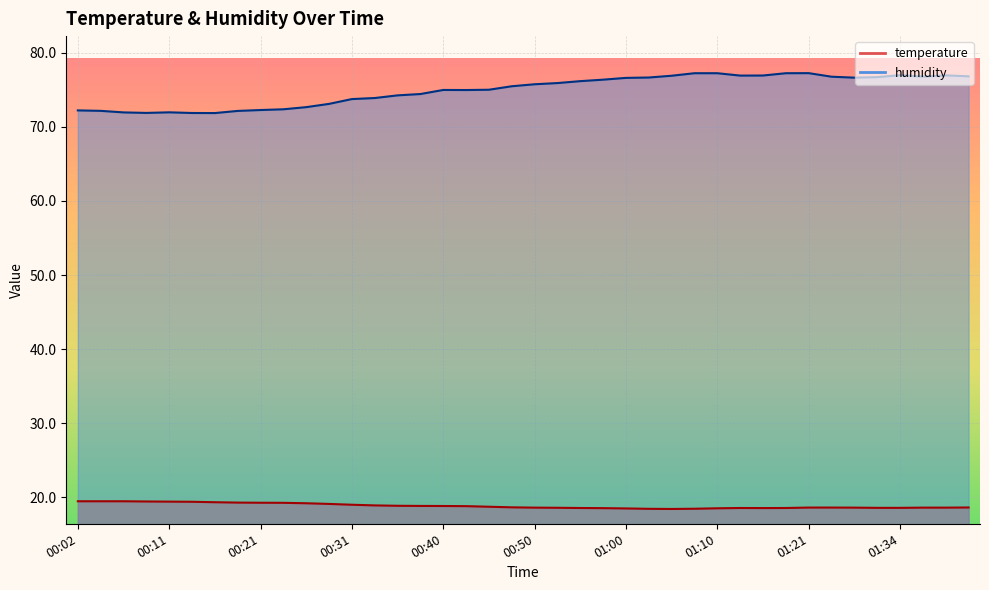

True or false: temperature and humidity cross at least once.

False